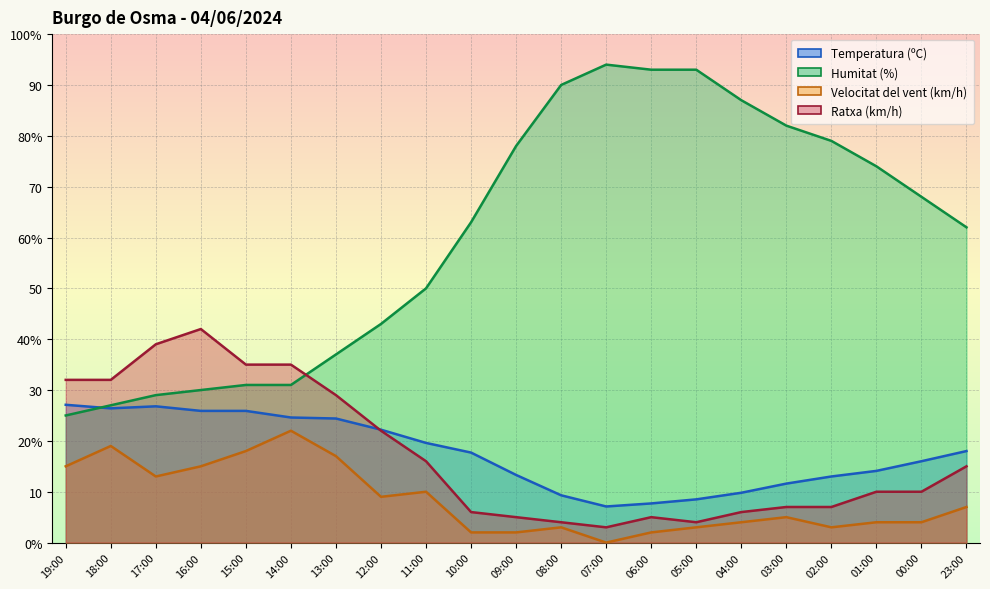

True or false: Velocitat del vent (km/h) and Temperatura (ºC) intersect in this chart.

False